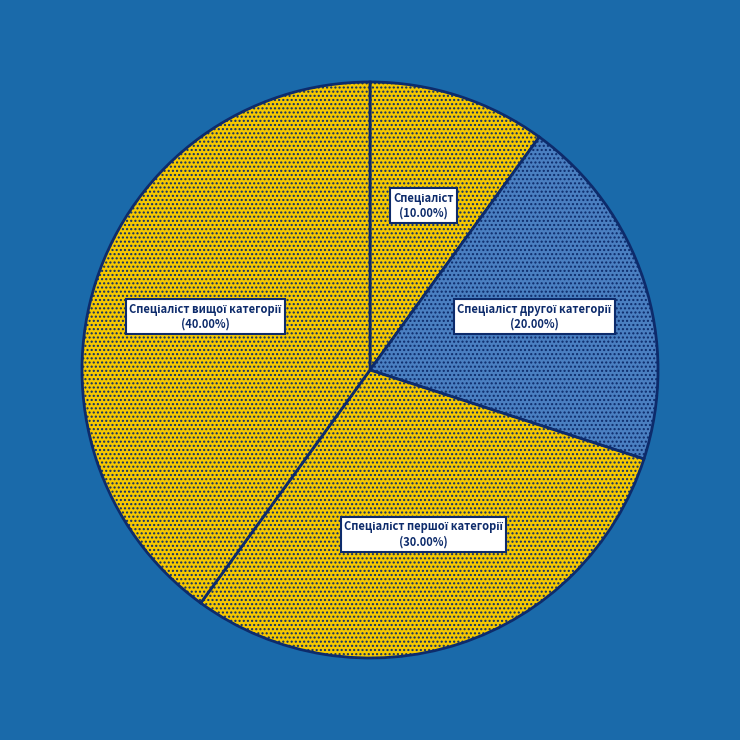

How many slices are in this pie chart?

4